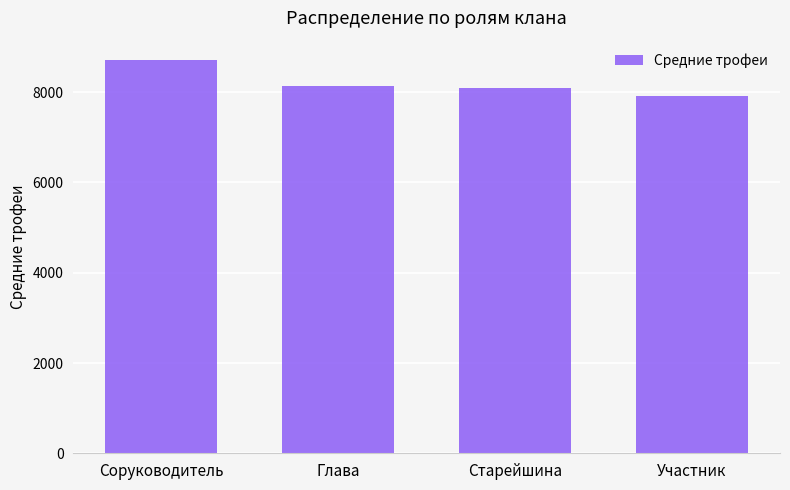

Reading left to right, what are all the values shown in this chart?

Соруководитель=8707	Глава=8143	Старейшина=8092	Участник=7921